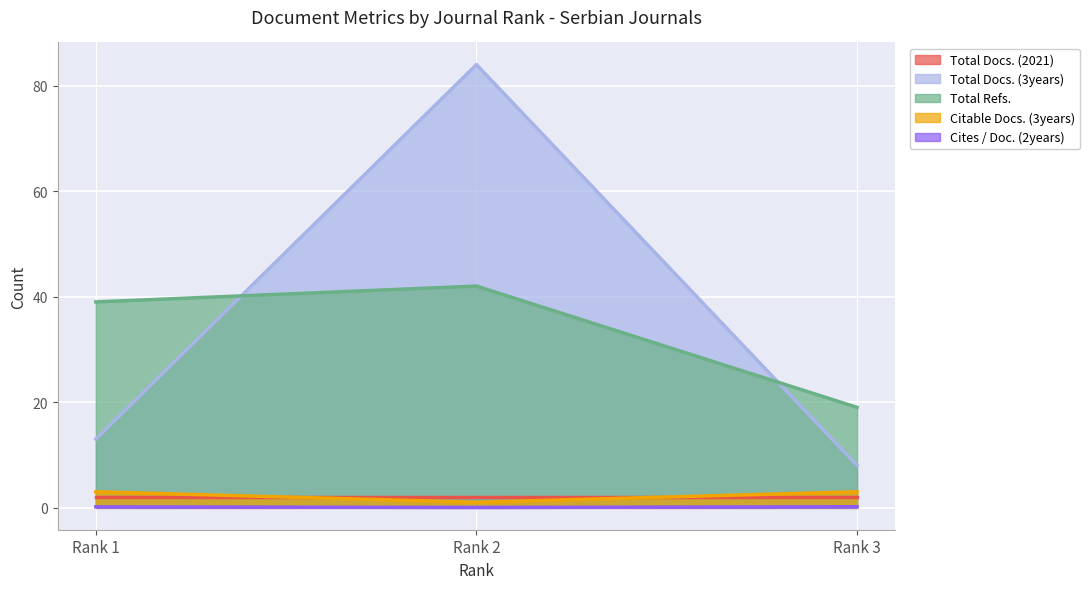

True or false: Total Docs. (3years) has a value of 14.1 at Rank 3.

False